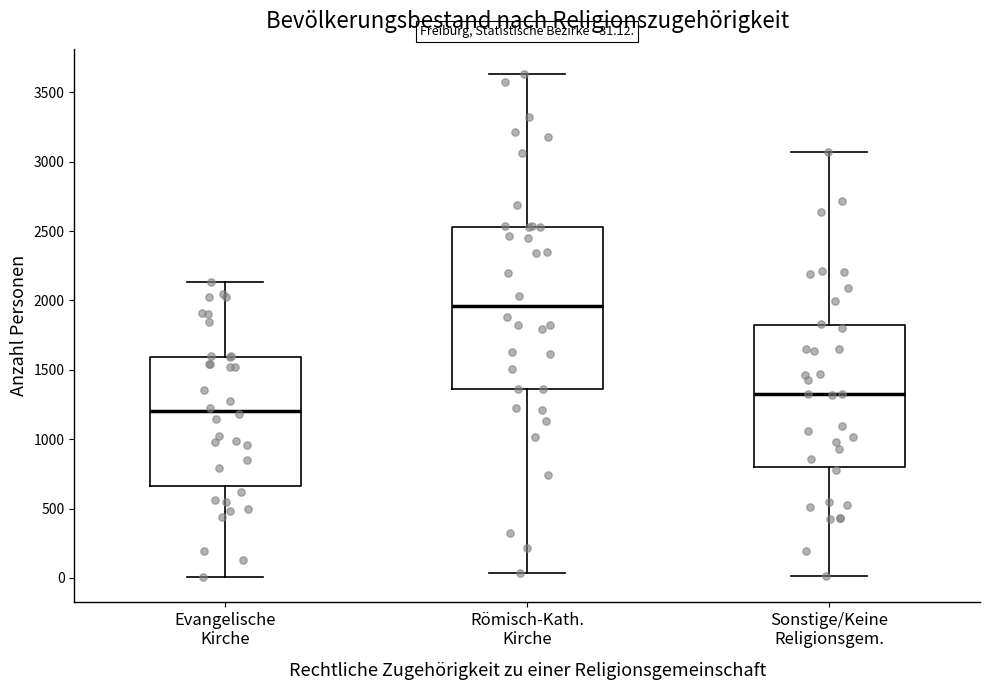

Which box is the tallest, from its lower edge to its upper edge?

Römisch-Kath. Kirche